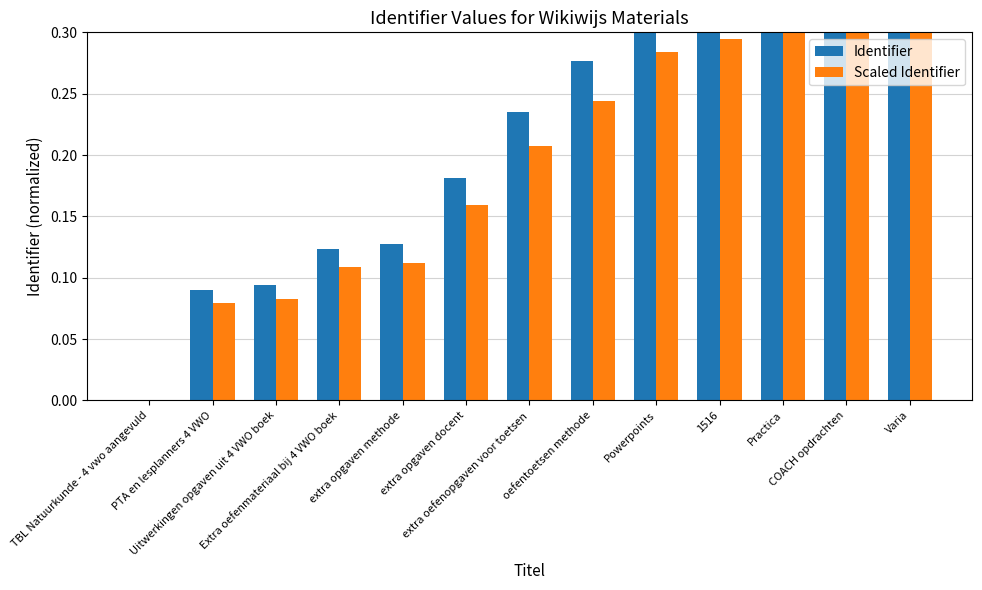

The Scaled Identifier series shows 0.1 at Practica. True or false?

False